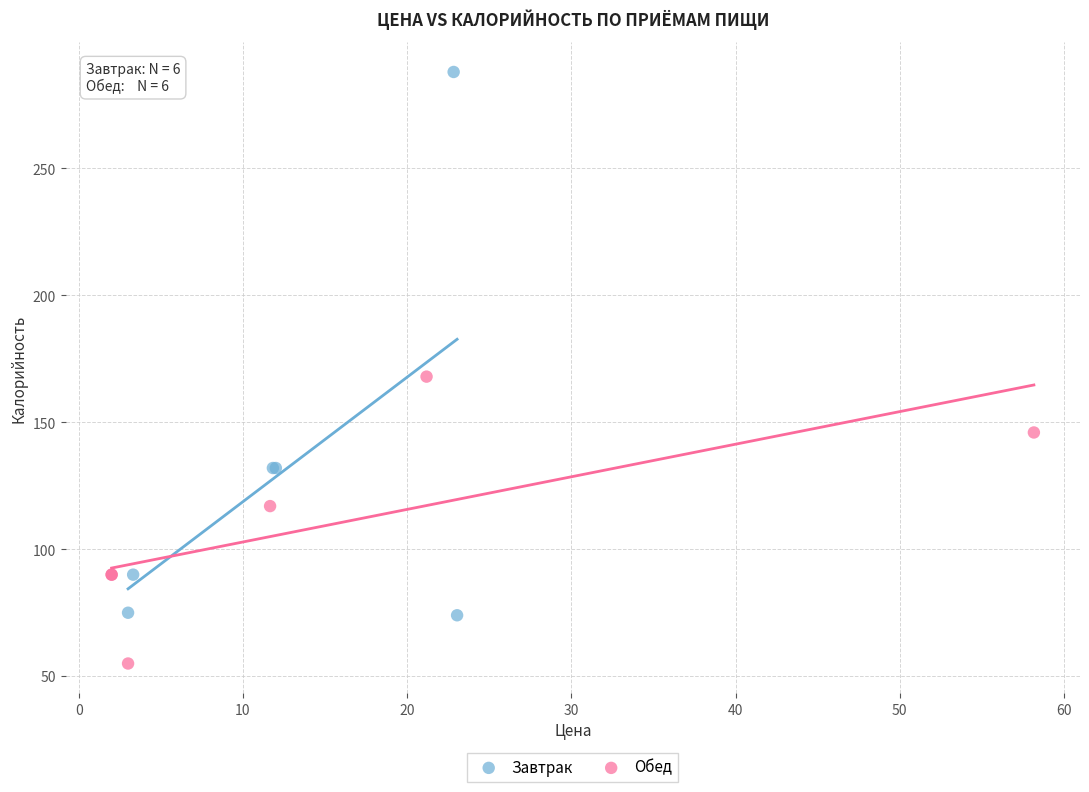

Which series reaches the minimum Y coordinate?

Обед